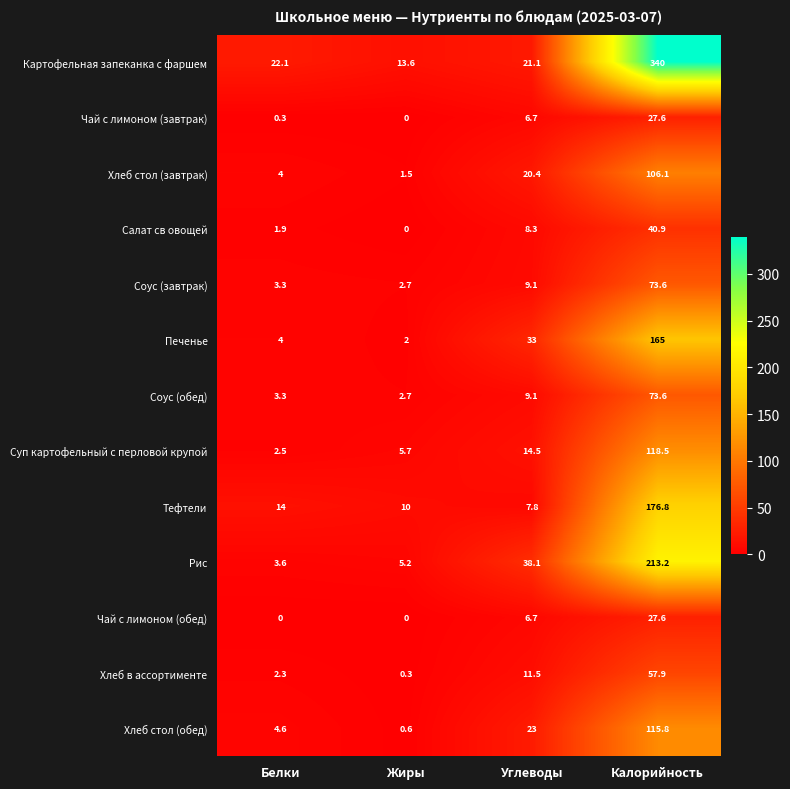

The Рис series shows 58.5 at Углеводы. True or false?

False